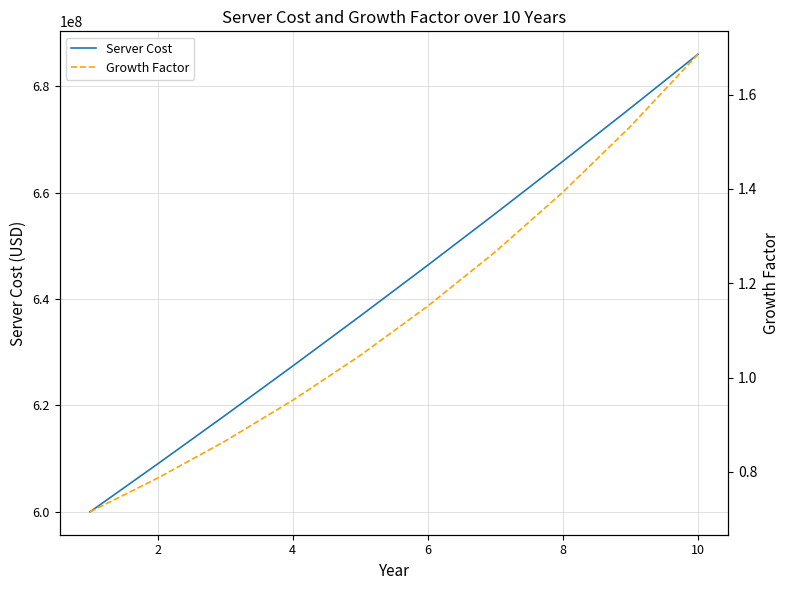

The value of Server Cost at 2 is 609000000.0. True or false?

True